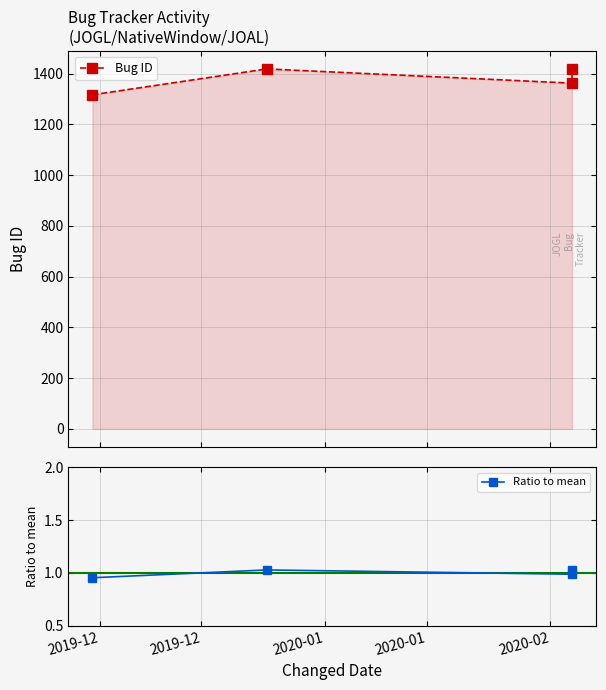

Rank the categories by Bug ID value from lowest to highest.

2019-12, 2020-01, 2020-01, 2019-12